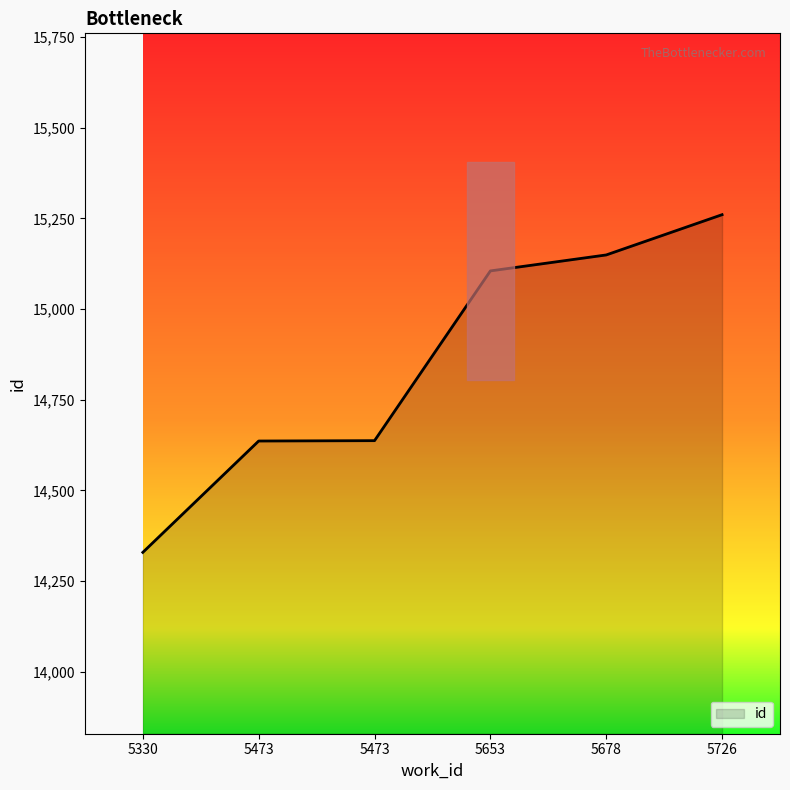

Rank the categories by value from lowest to highest.

5330, 5473, 5473, 5653, 5678, 5726